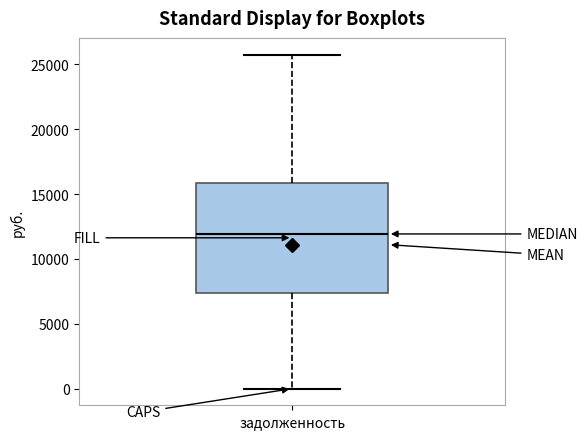

Read this box plot against the y-axis: the position of the median line, the range covered by the box, and the ends of both whiskers. The values are not printed on the chart, so give them approximately, as read against the axis.

median 12000, box 7500 to 16000, whiskers 0 to 26000